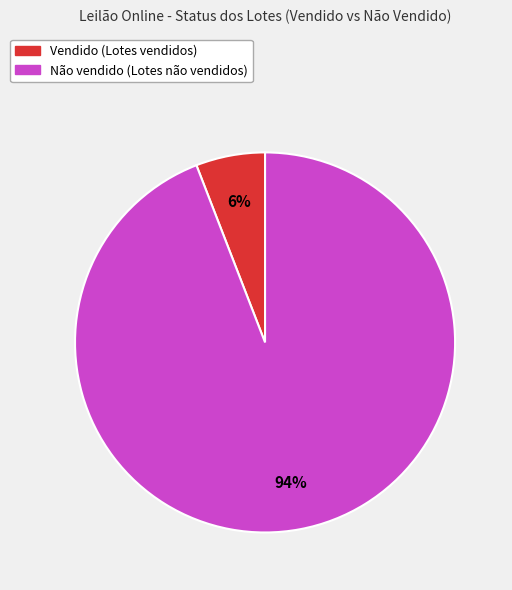

To the nearest percent, what percentage of the pie is Vendido?

6%